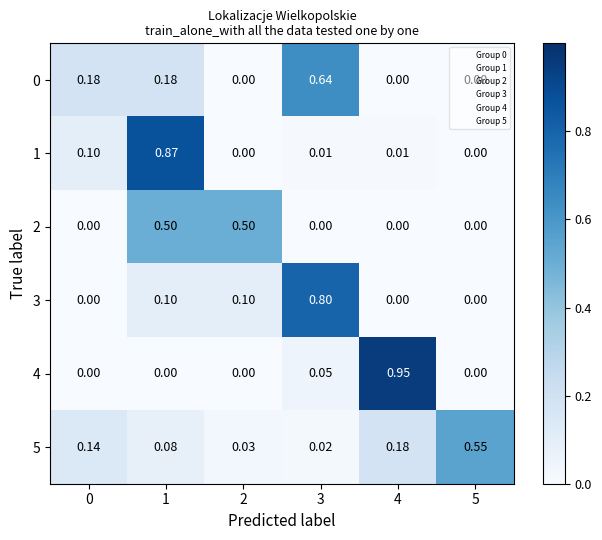

Is the value of 0 at 1 greater than the value of 2 at 0?

Yes